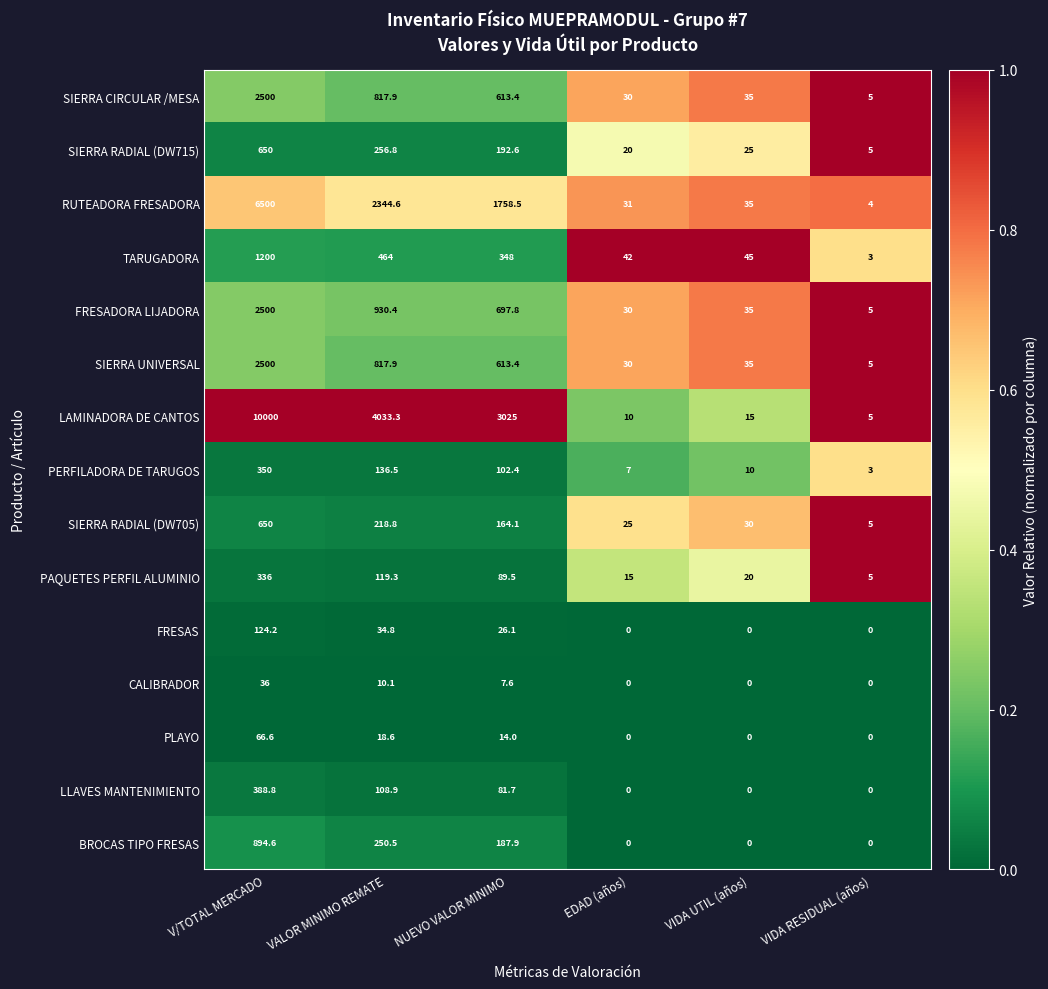

What is the difference between the maximum and minimum values in the PLAYO series?

66.6